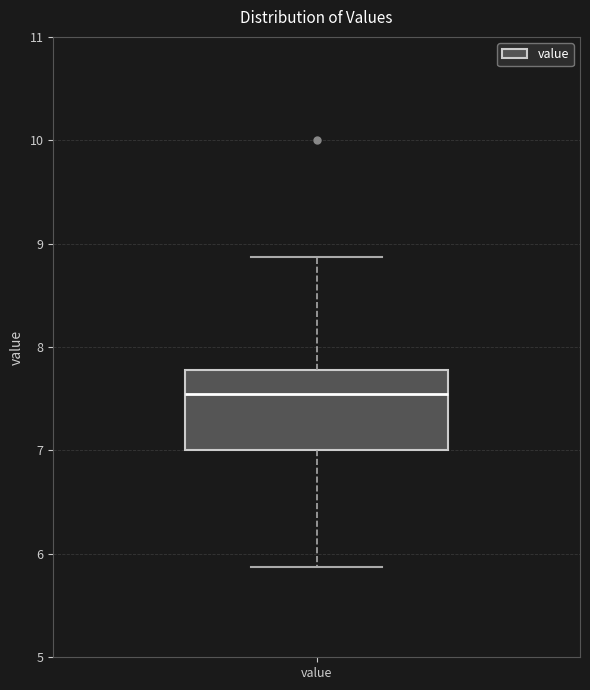

Transcribe this box plot: give where the median line is, the range the box spans, and where the two whiskers end, as read against the y-axis. The values are not printed on the chart, so give them approximately, as read against the axis.

median 7.6, box 7.0 to 7.8, whiskers 5.9 to 8.9